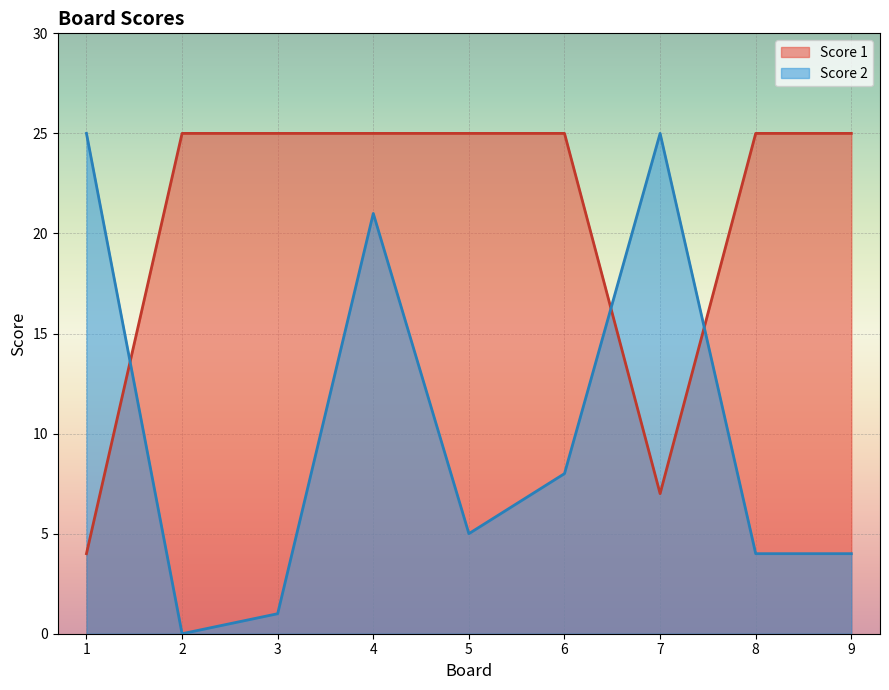

Which category has the highest value across all series?

2